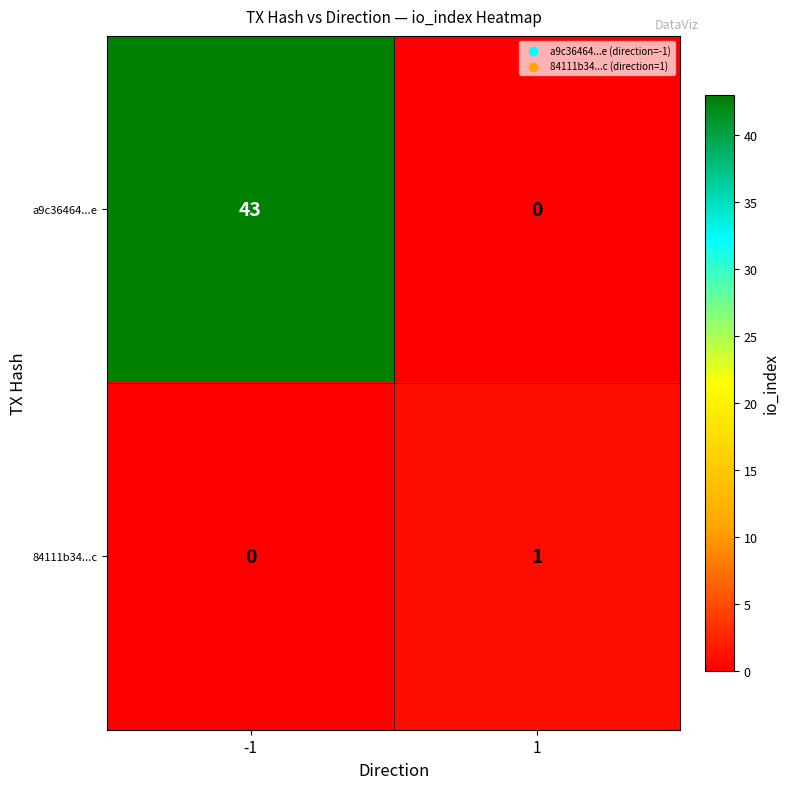

At -1, list the series in order from largest to smallest.

a9c36464...e, 84111b34...c